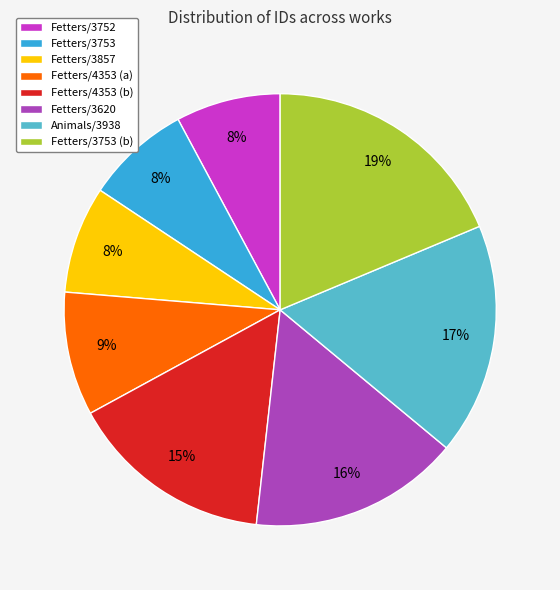

Is the sum of Animals/3938 and Fetters/3753 (b) greater than half?

No